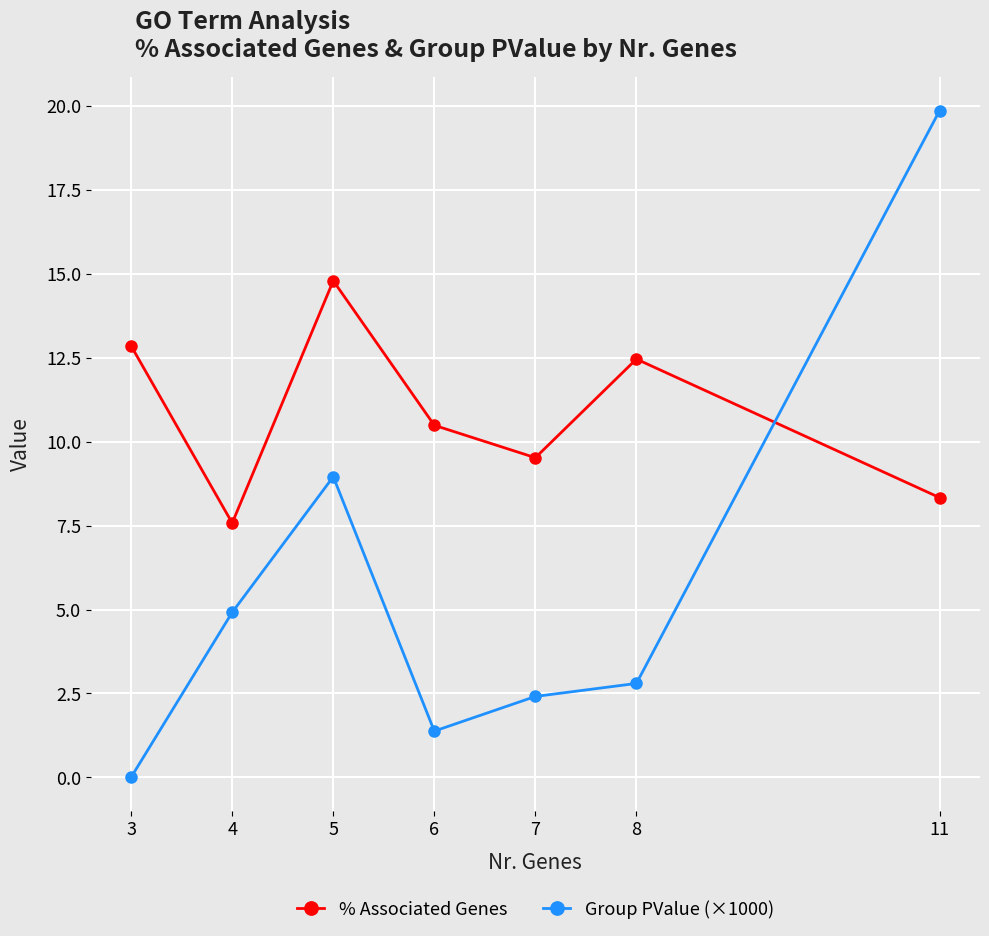

In % Associated Genes, how many points are higher than both neighbors (excluding endpoints)?

2